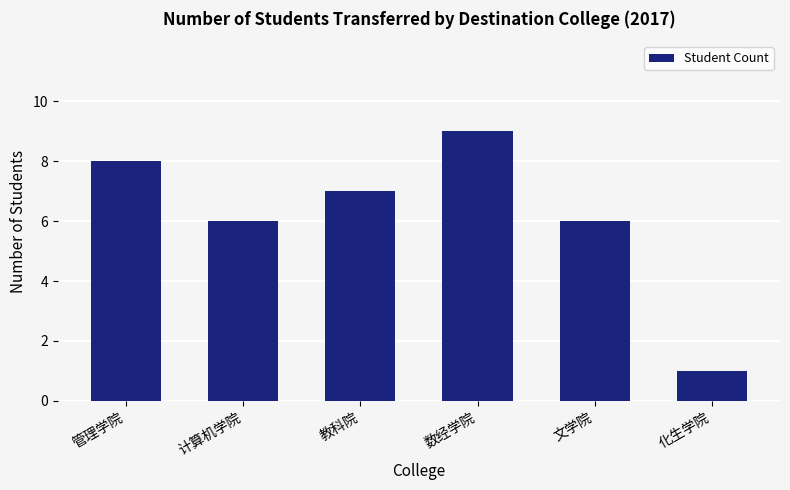

What is the value of the 5th bar from the left?

6